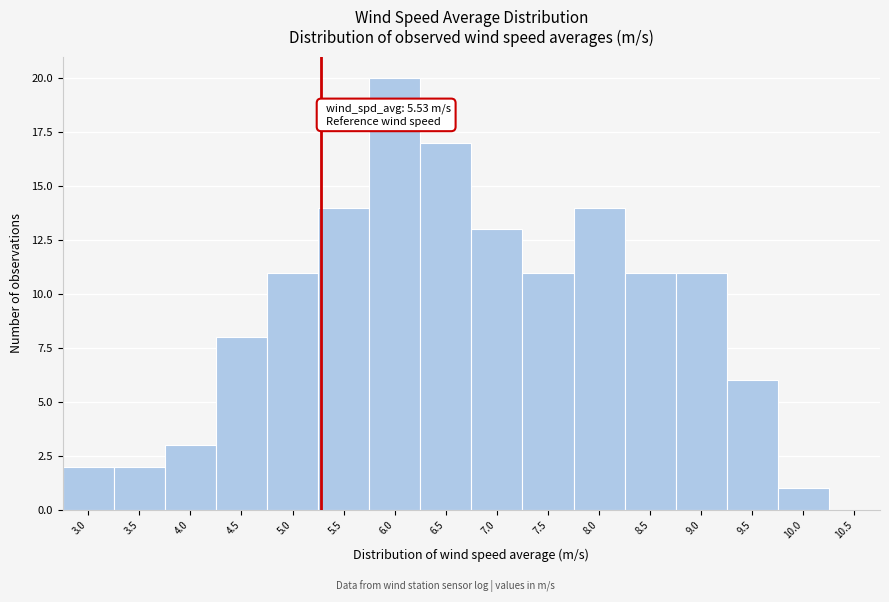

Reading right to left, what are all the values shown in this chart?

10.5=0	10.0=1	9.5=6	9.0=11	8.5=11	8.0=14	7.5=11	7.0=13	6.5=17	6.0=20	5.5=14	5.0=11	4.5=8	4.0=3	3.5=2	3.0=2